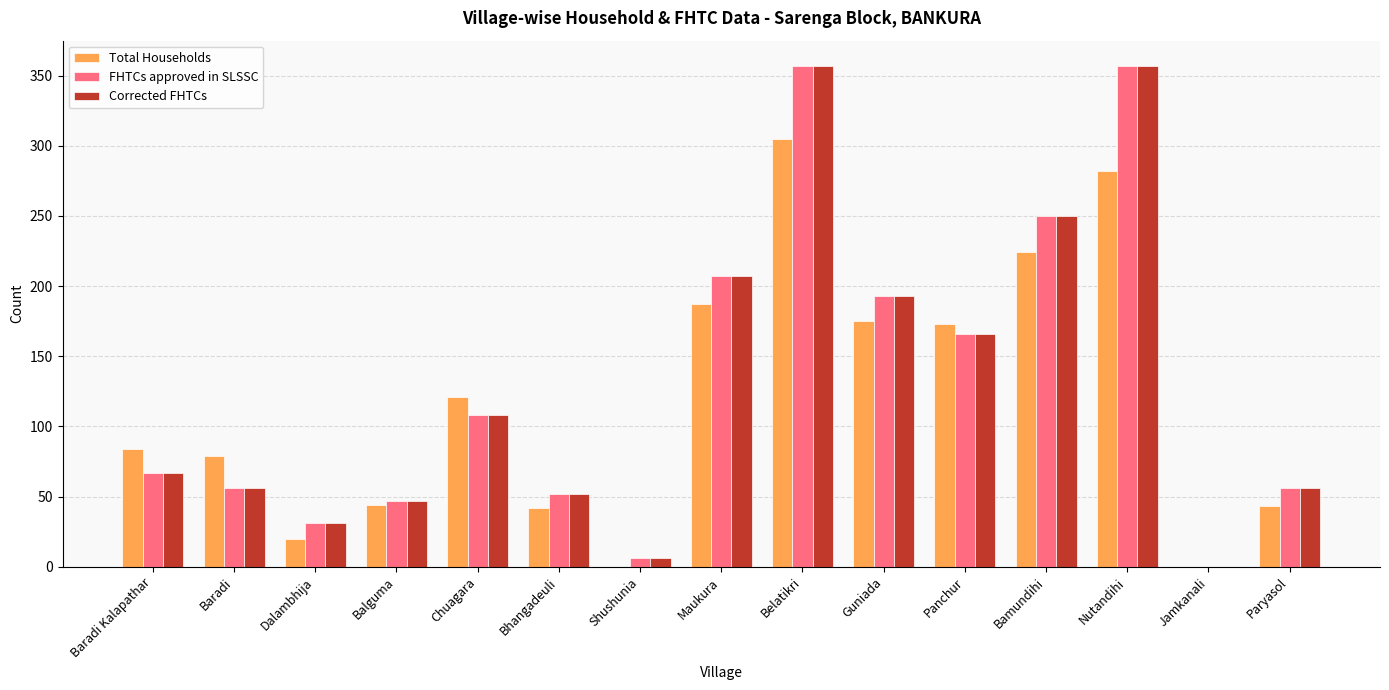

The FHTCs approved in SLSSC series shows 56 at Paryasol. True or false?

True